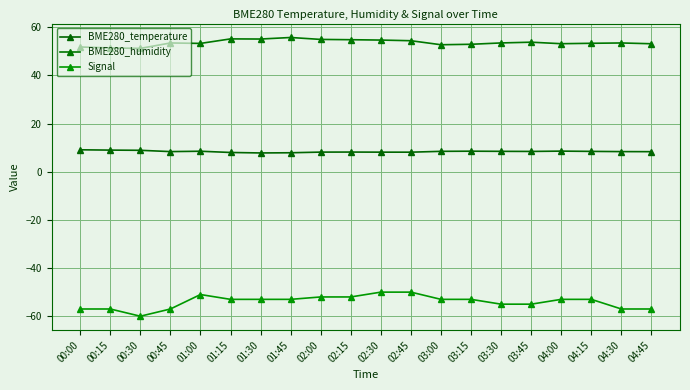

At which label is BME280_temperature closest to 8?

01:15